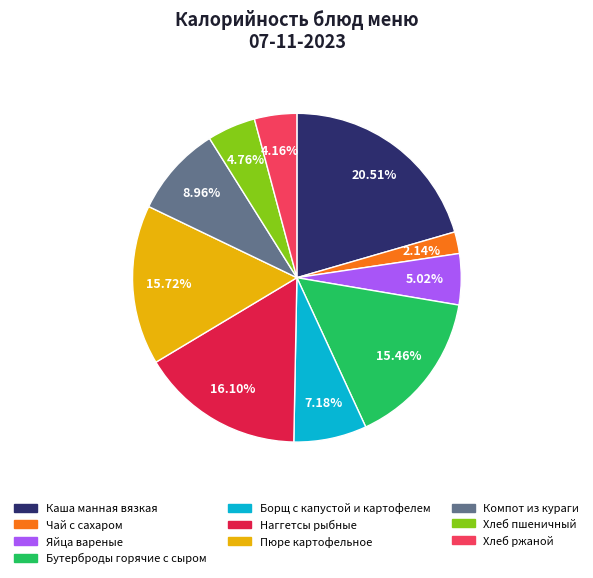

Is there any slice that represents more than half of the pie?

No